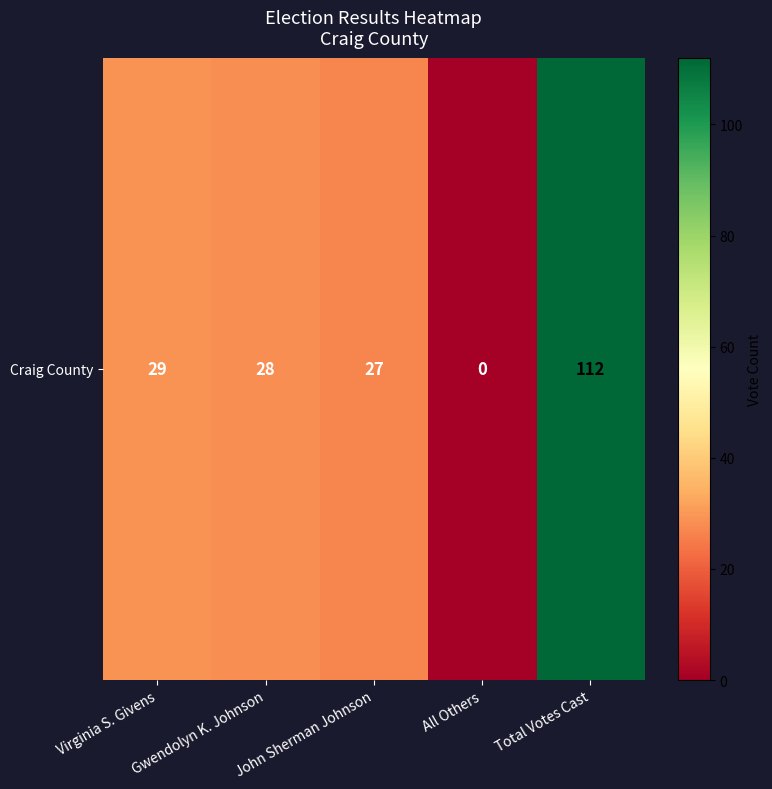

Which label corresponds to the smallest value in the chart?

All Others